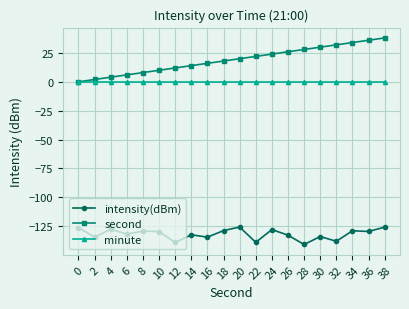

Which series changed the most between 10 and 34?

second